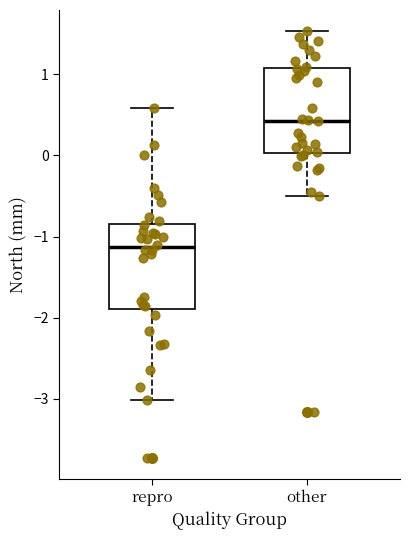

Reading left to right, read every box against the y-axis: the position of its median line, the range the box covers, and the ends of its whiskers. The values are not printed on the chart, so give them approximately, as read against the axis.

repro: median -1.1, box -1.9 to -0.8, whiskers -3.0 to 0.6
other: median 0.4, box 0.0 to 1.1, whiskers -0.5 to 1.5